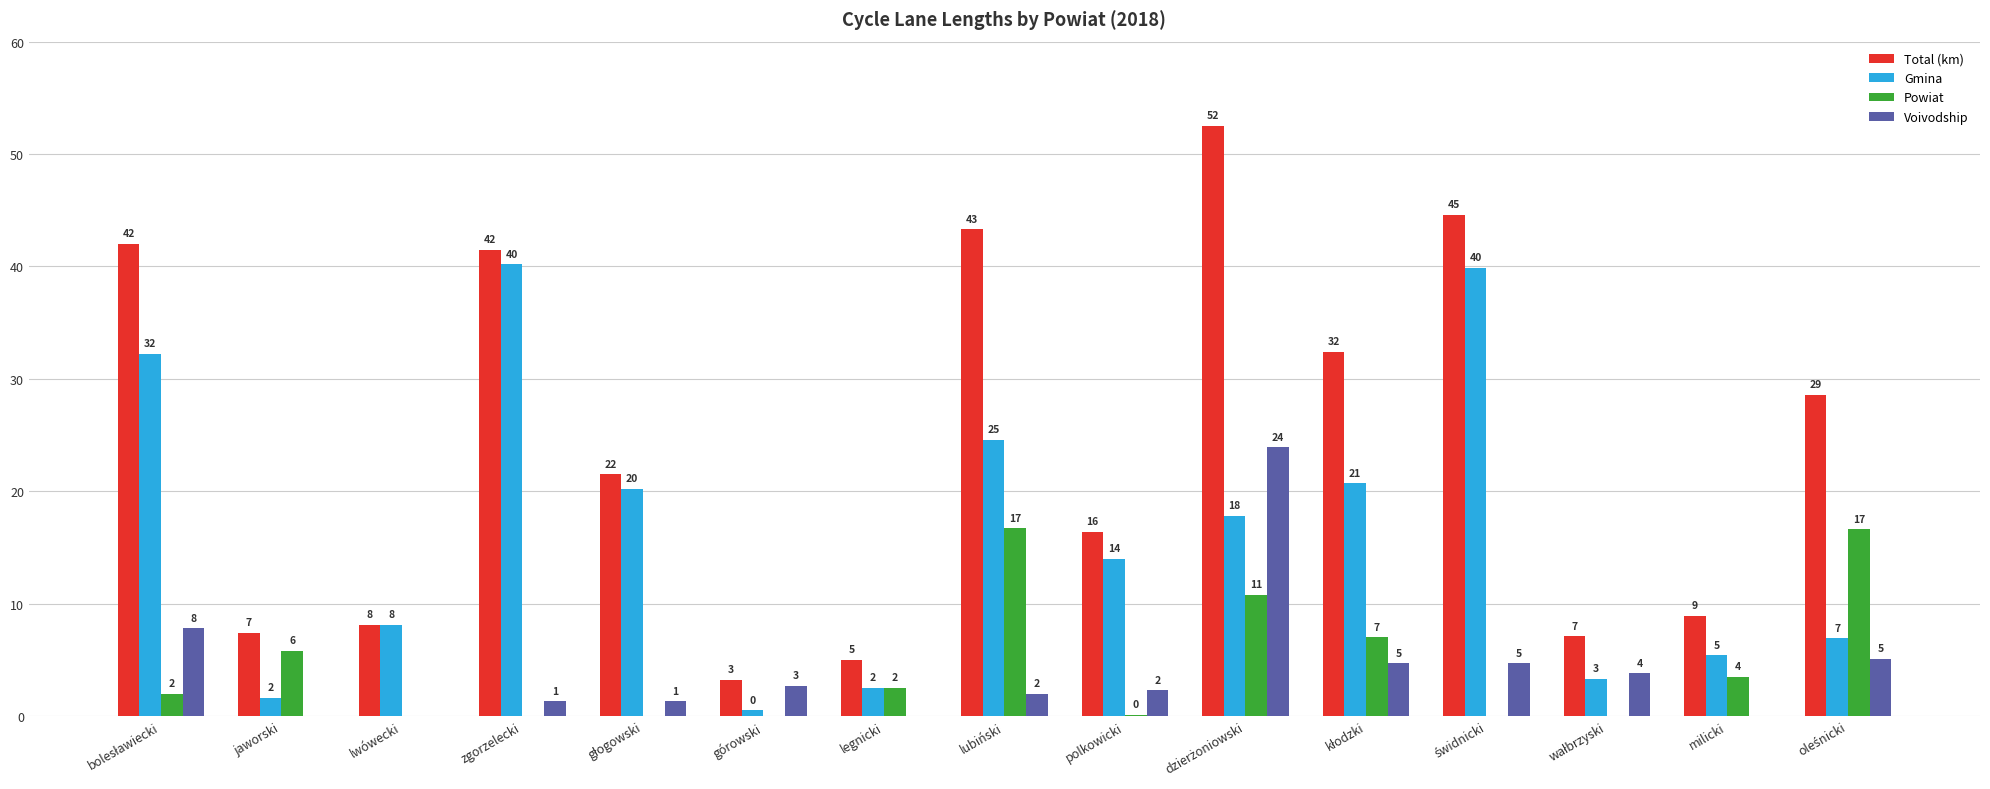

What are all the series names shown in the legend?

Total (km), Gmina, Powiat, Voivodship